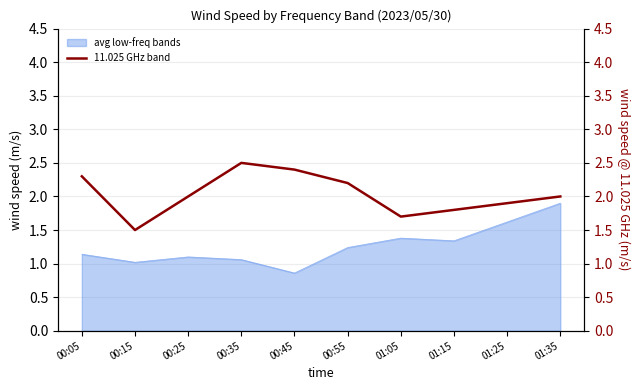

How many values are between 1 and 2?

6